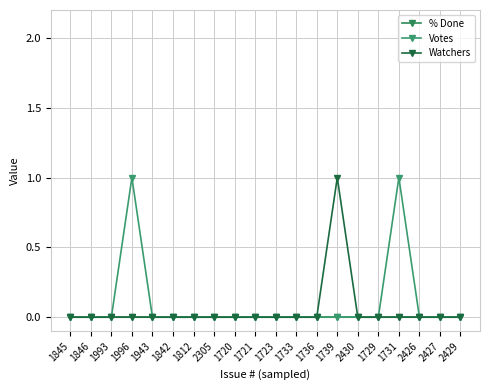

Which has a higher value, 2430 or 1845?

2430